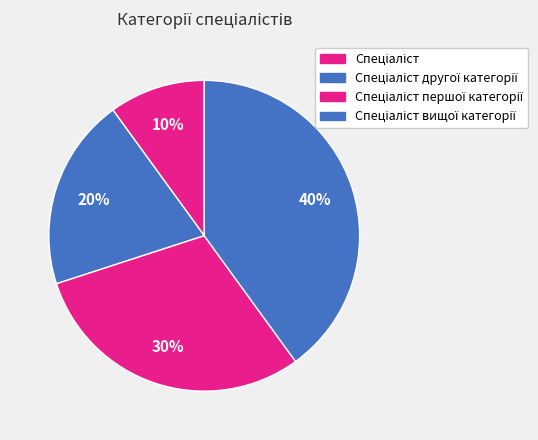

What portion of the pie excludes Спеціаліст?

90.0%